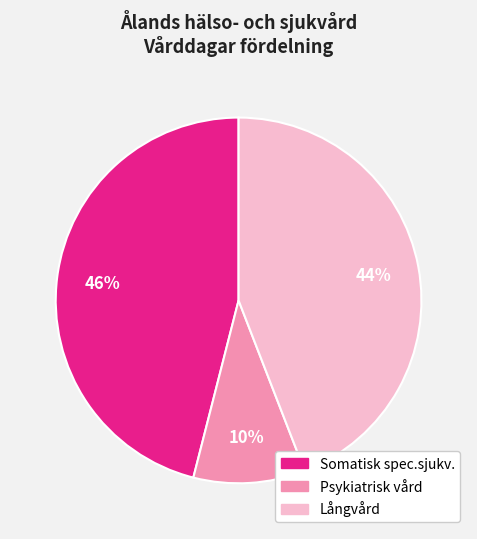

Is it true that Psykiatrisk vård is 10% of the pie?

True